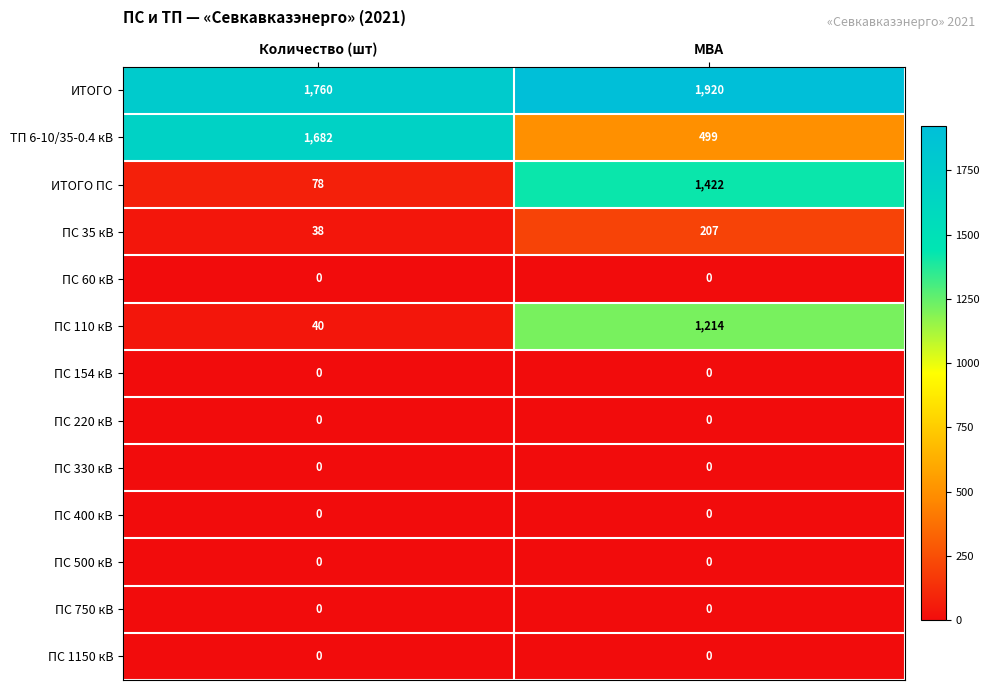

Which series has the largest total across all categories?

ИТОГО